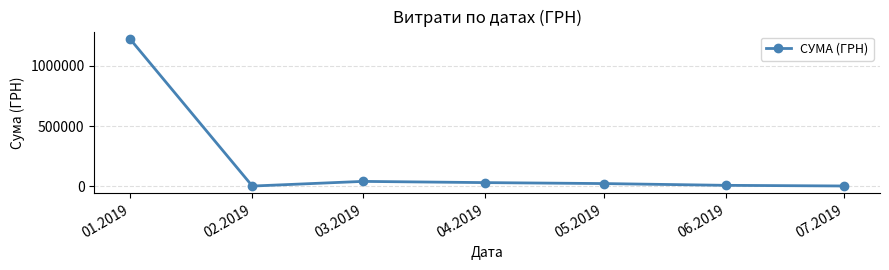

Where is the first local minimum?

02.2019